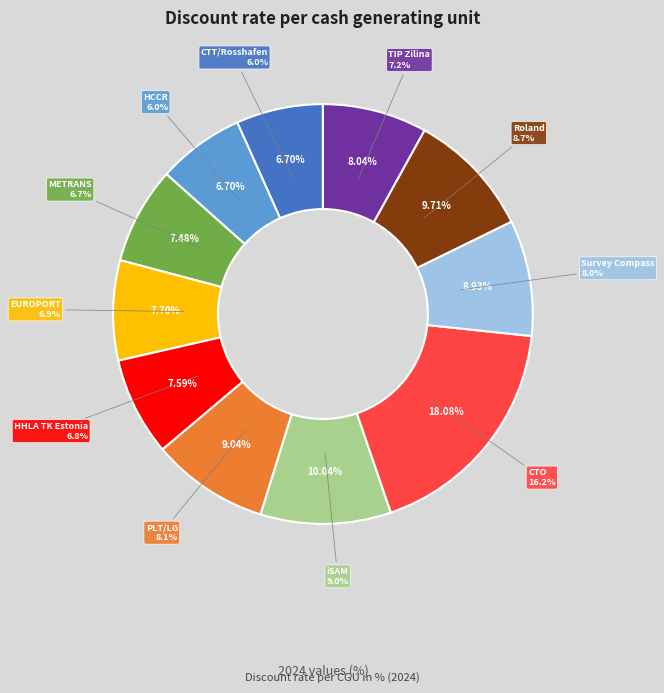

How many segments does this pie chart have?

11